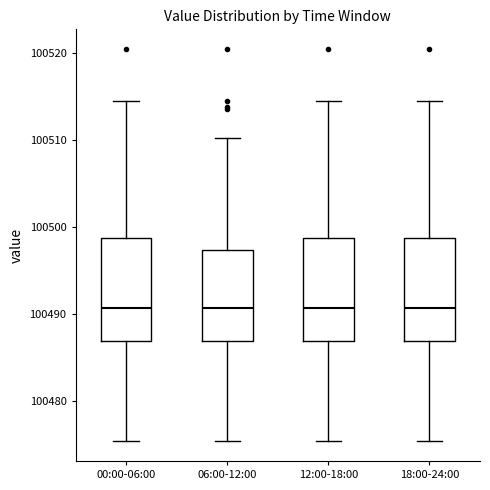

Reading left to right, transcribe this box plot: for each box, give where its median line is, the range the box spans, and where its two whiskers end, as read against the y-axis. The values are not printed on the chart, so give them approximately, as read against the axis.

00:00-06:00: median 100491, box 100487 to 100499, whiskers 100475 to 100514
06:00-12:00: median 100491, box 100487 to 100497, whiskers 100475 to 100510
12:00-18:00: median 100491, box 100487 to 100499, whiskers 100475 to 100514
18:00-24:00: median 100491, box 100487 to 100499, whiskers 100475 to 100514